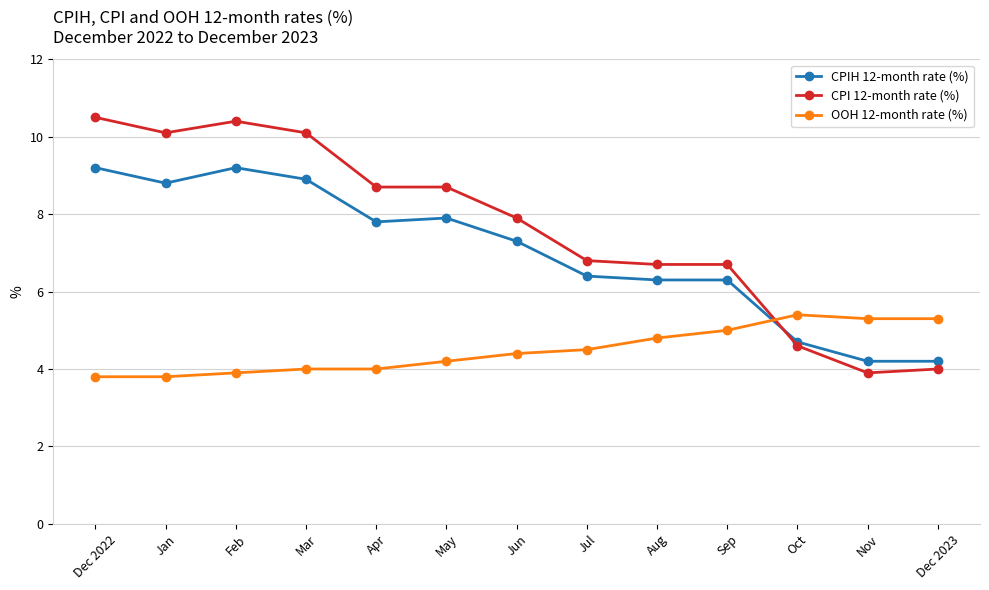

What is the spread (max minus min) of values at Nov?

1.4